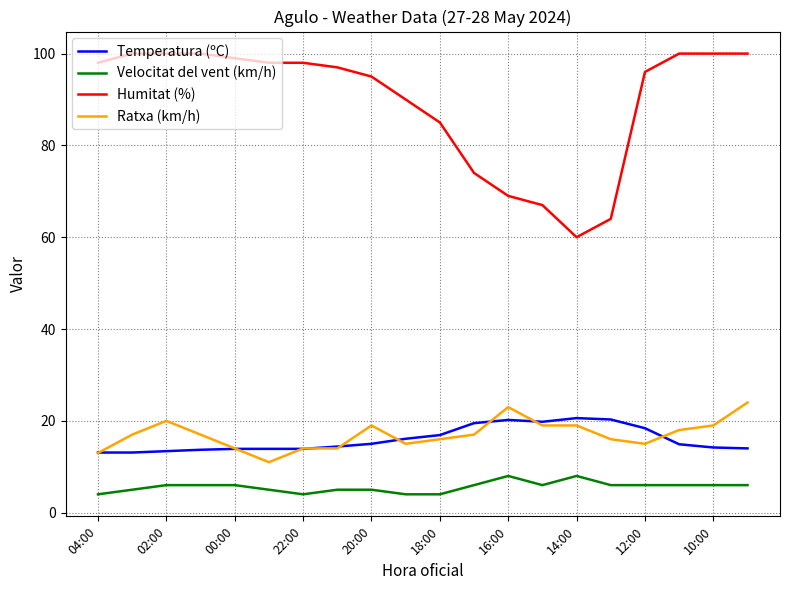

True or false: Ratxa (km/h) and Humitat (%) cross at least once.

False